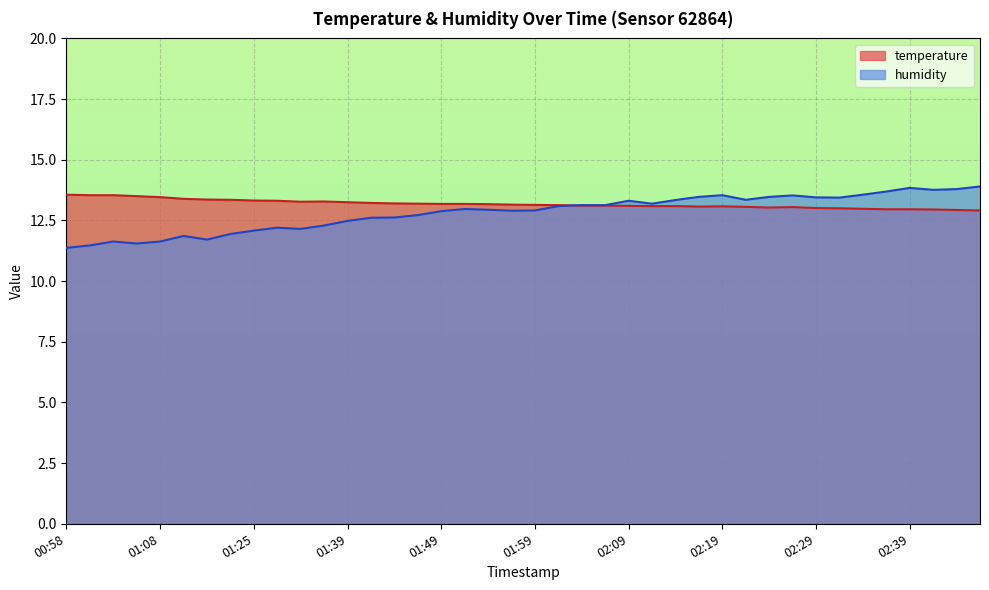

Between which two adjacent categories do temperature and humidity first intersect?

02:02 and 02:04